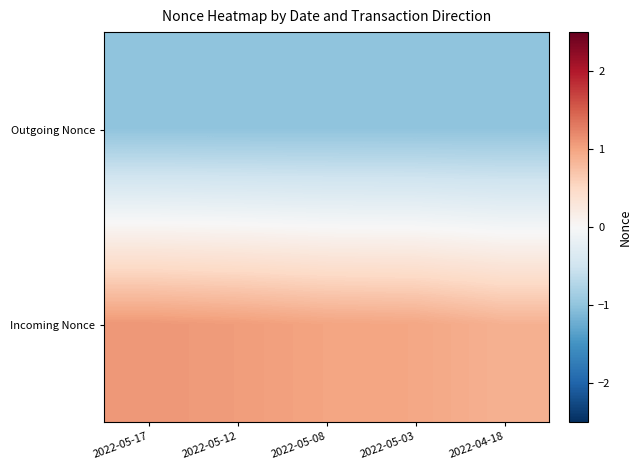

List the series in order of their overall mean, highest first.

Incoming Nonce, Outgoing Nonce